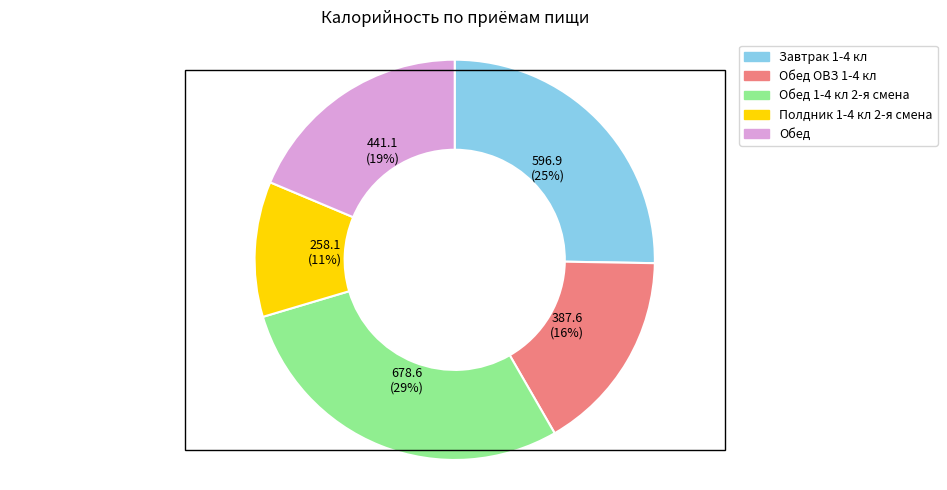

How many segments does this pie chart have?

5